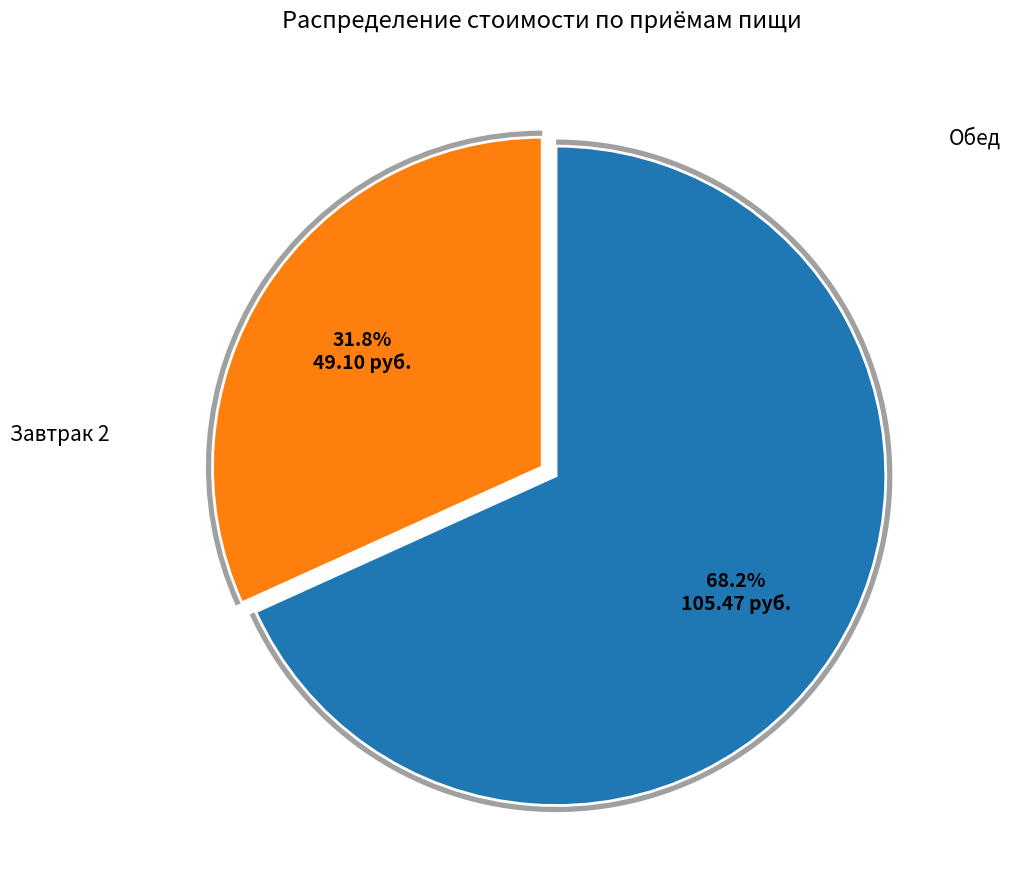

What is the largest slice in the pie chart?

Обед